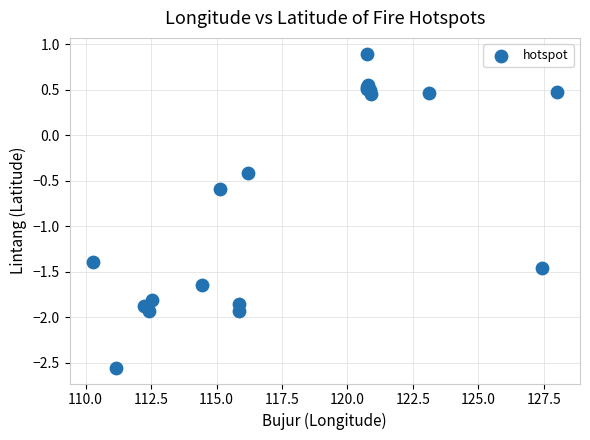

What Y value in the scatter plot is closest to 0?

-0.4